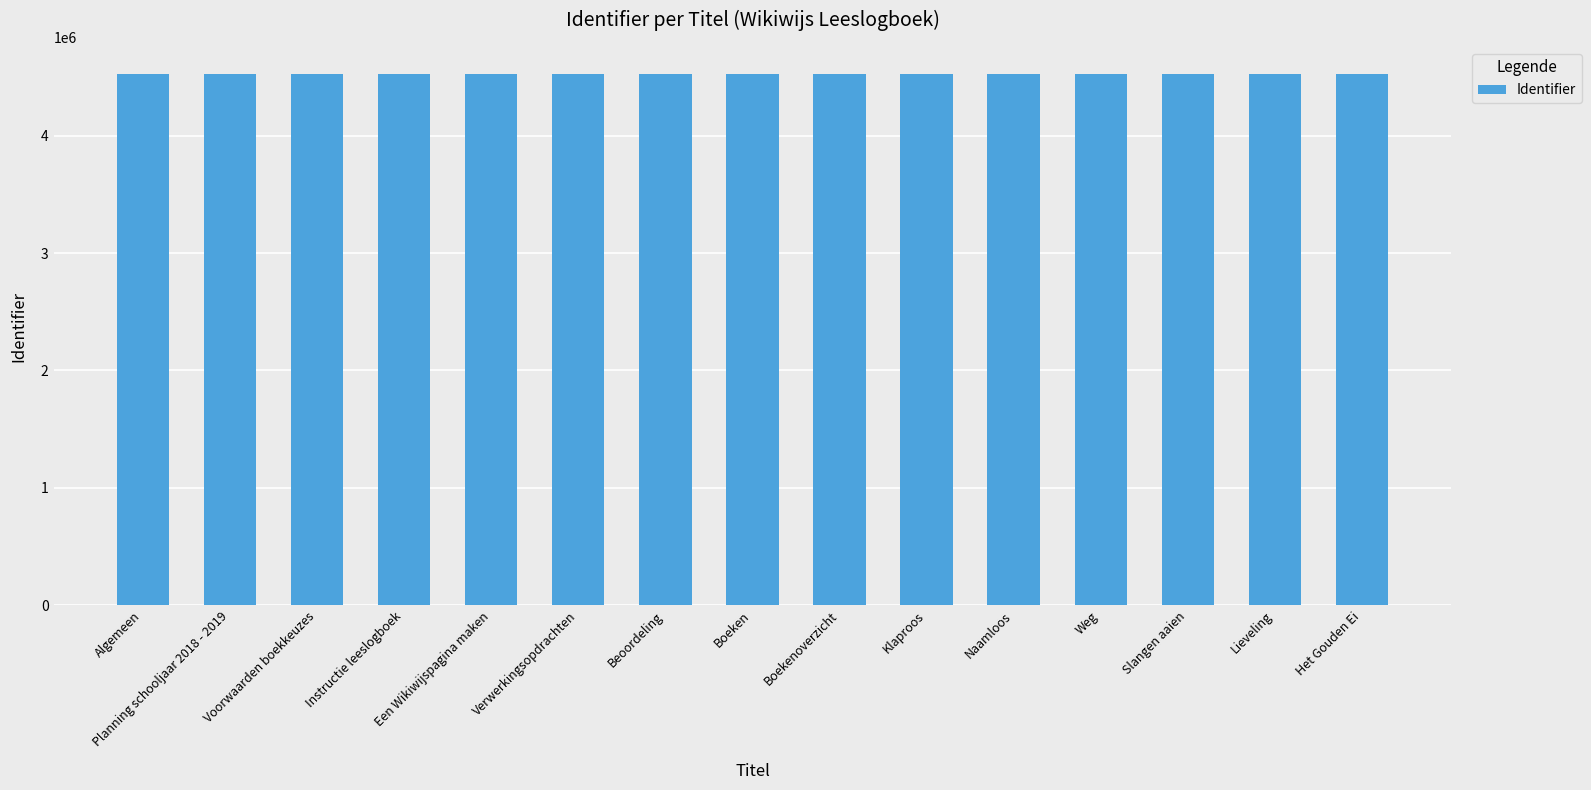

How many data points are less than 4528566?

7